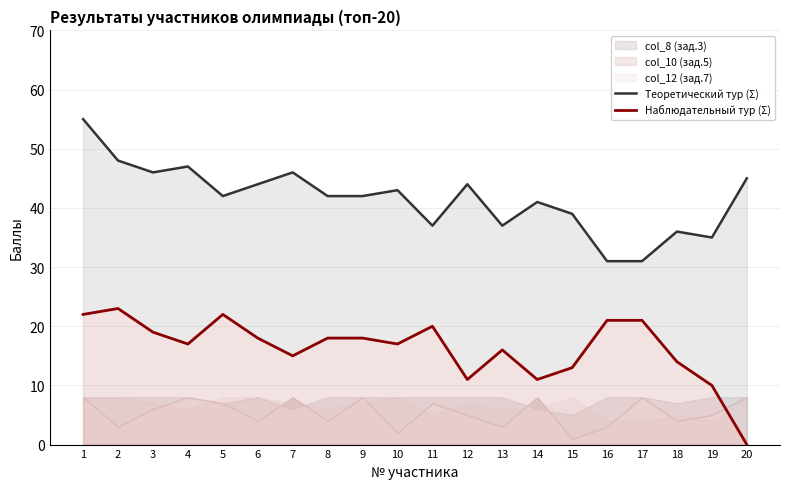

What is the difference between the highest and lowest values at 5?

20